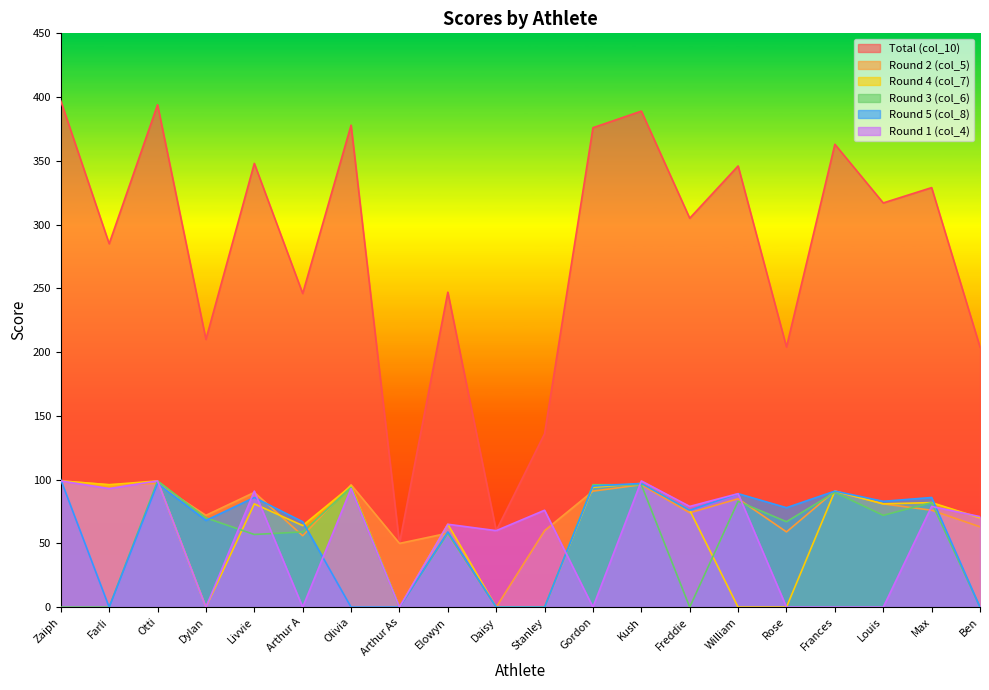

Reading left to right, transcribe all the data shown in this chart.

col_4: Zaiph=99	Farli=93	Otti=99	Dylan=0	Livvie=91	Arthur A=0	Olivia=93	Arthur As=0	Elowyn=65	Daisy=60	Stanley=76	Gordon=0	Kush=99	Freddie=79	William=89	Rose=0	Frances=0	Louis=0	Max=79	Ben=71
col_5: Zaiph=99	Farli=96	Otti=97	Dylan=72	Livvie=90	Arthur A=56	Olivia=96	Arthur As=50	Elowyn=58	Daisy=0	Stanley=60	Gordon=91	Kush=96	Freddie=74	William=85	Rose=59	Frances=91	Louis=81	Max=76	Ben=63
col_6: Zaiph=0	Farli=0	Otti=99	Dylan=70	Livvie=57	Arthur A=59	Olivia=94	Arthur As=0	Elowyn=58	Daisy=0	Stanley=0	Gordon=96	Kush=96	Freddie=0	William=83	Rose=67	Frances=90	Louis=72	Max=82	Ben=0
col_7: Zaiph=99	Farli=96	Otti=99	Dylan=0	Livvie=81	Arthur A=64	Olivia=95	Arthur As=0	Elowyn=65	Daisy=0	Stanley=0	Gordon=94	Kush=97	Freddie=76	William=0	Rose=0	Frances=91	Louis=81	Max=82	Ben=70
col_8: Zaiph=100	Farli=0	Otti=97	Dylan=68	Livvie=86	Arthur A=67	Olivia=0	Arthur As=0	Elowyn=59	Daisy=0	Stanley=0	Gordon=95	Kush=97	Freddie=76	William=89	Rose=78	Frances=91	Louis=83	Max=86	Ben=0
col_10: Zaiph=397	Farli=285	Otti=394	Dylan=210	Livvie=348	Arthur A=246	Olivia=378	Arthur As=50	Elowyn=247	Daisy=60	Stanley=136	Gordon=376	Kush=389	Freddie=305	William=346	Rose=204	Frances=363	Louis=317	Max=329	Ben=204